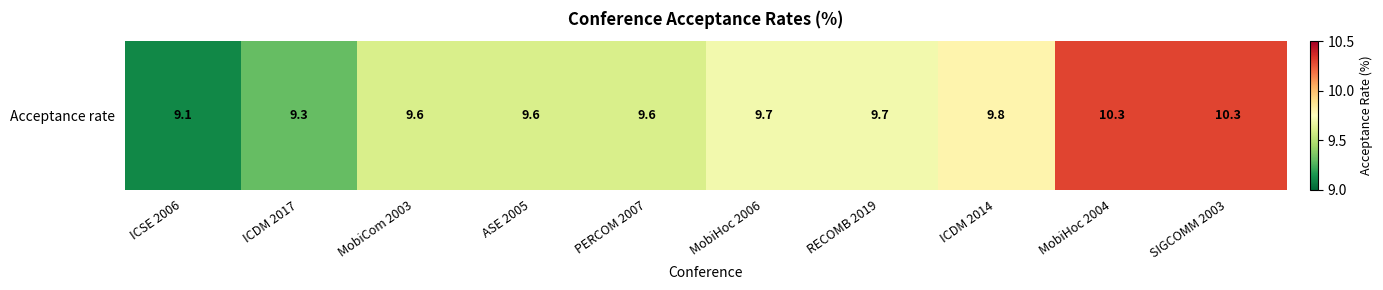

What is the difference between the maximum and minimum values?

1.2